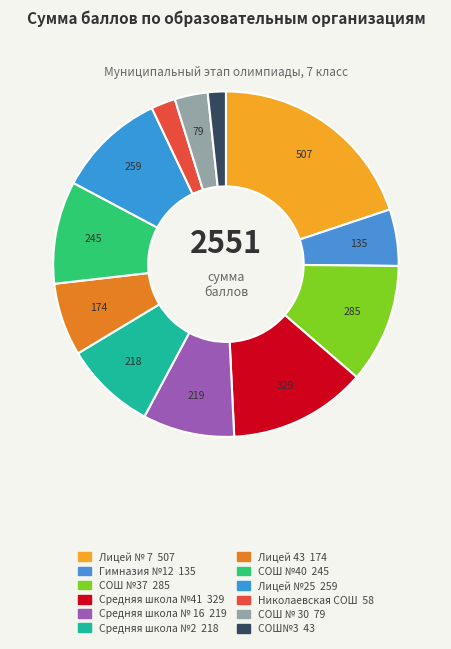

How many segments does this pie chart have?

12